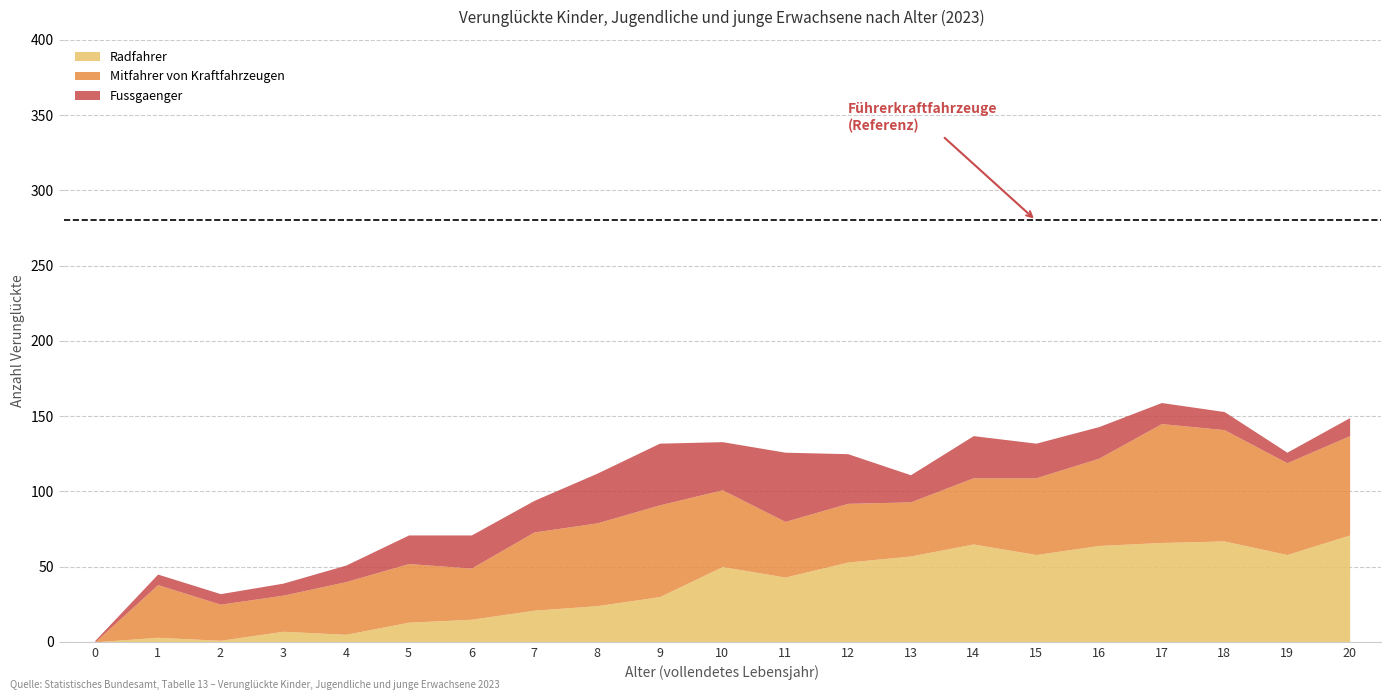

Where does the Fussgaenger series first go above 19?

6